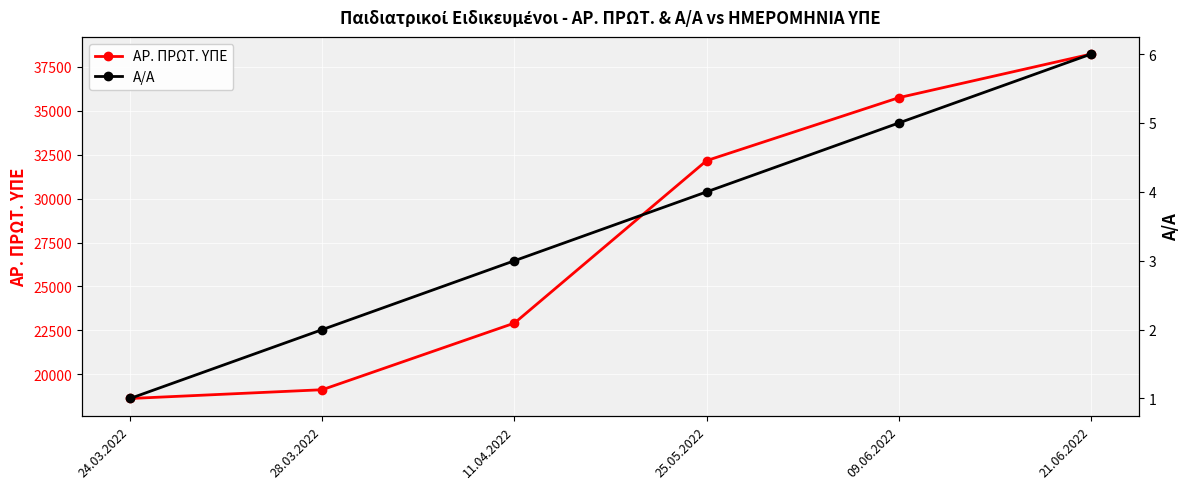

Is it true that Α/Α equals 2 at 09.06.2022?

False